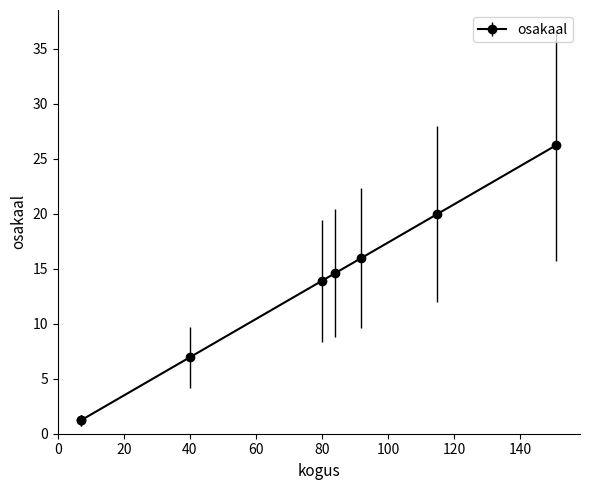

How many lines are shown in the chart?

1